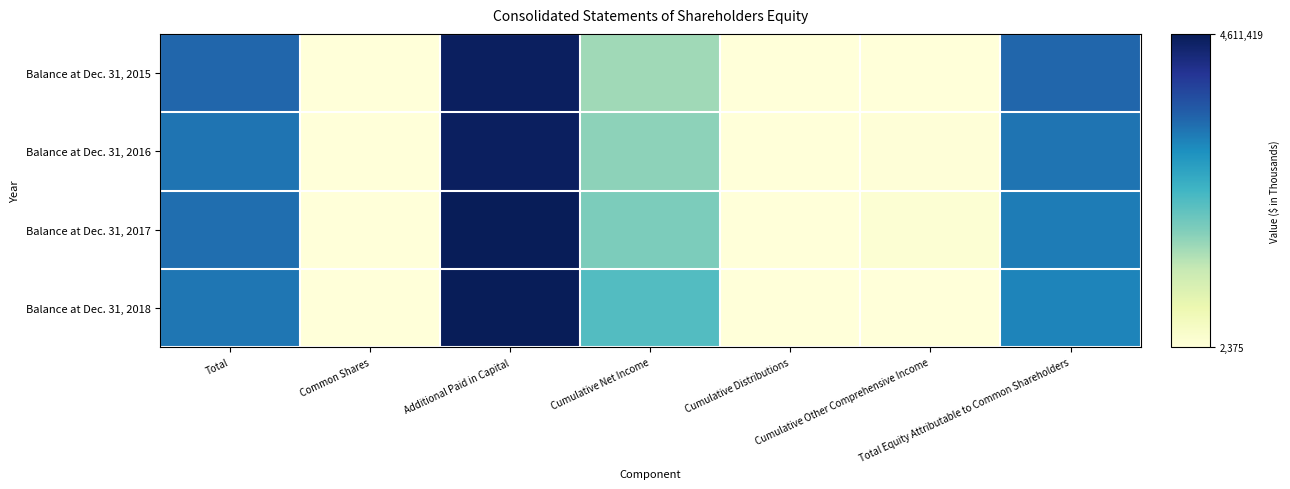

Which series changed the most between Cumulative Net Income and Cumulative Distributions?

Balance at Dec. 31, 2018